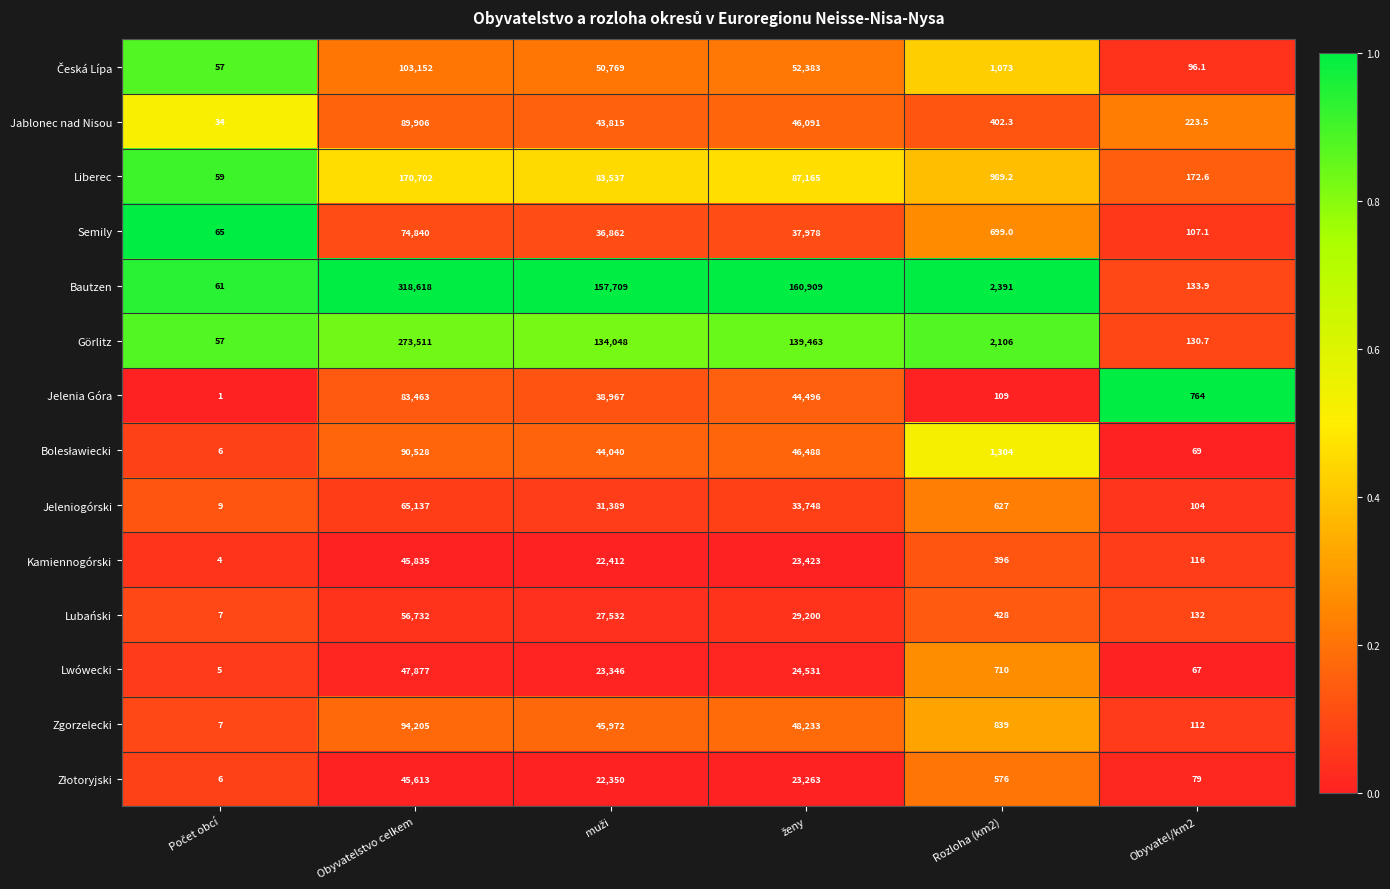

At which category is the sum across all series the highest?

Obyvatelstvo celkem